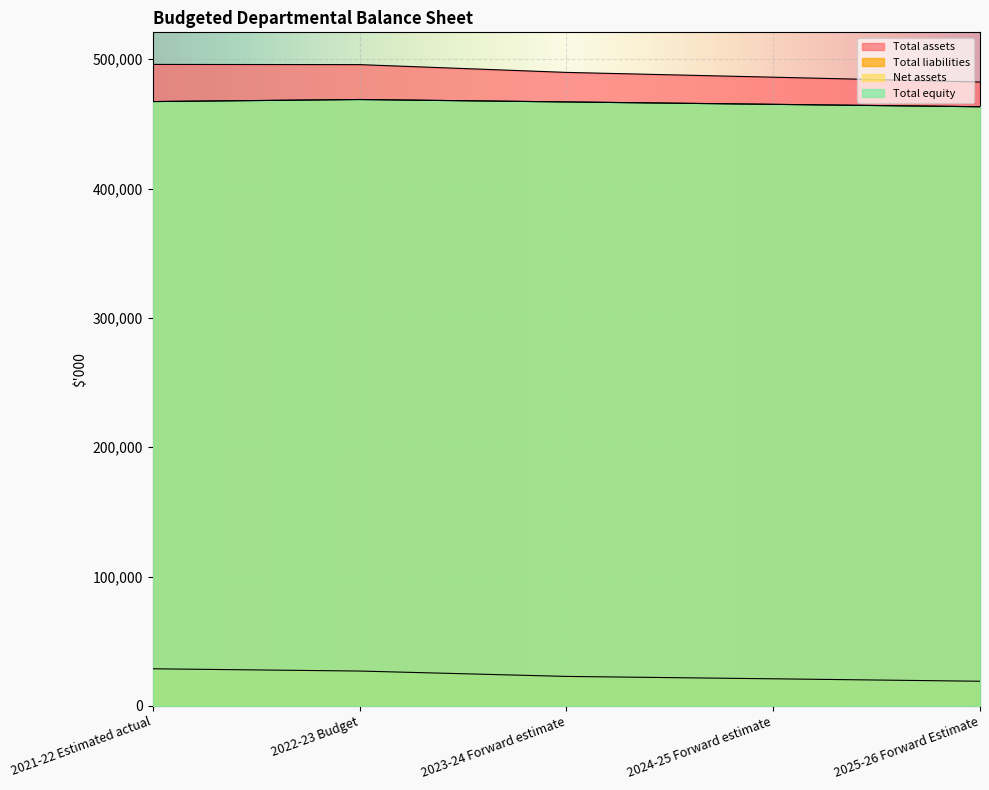

True or false: Total assets and Net assets cross at least once.

False